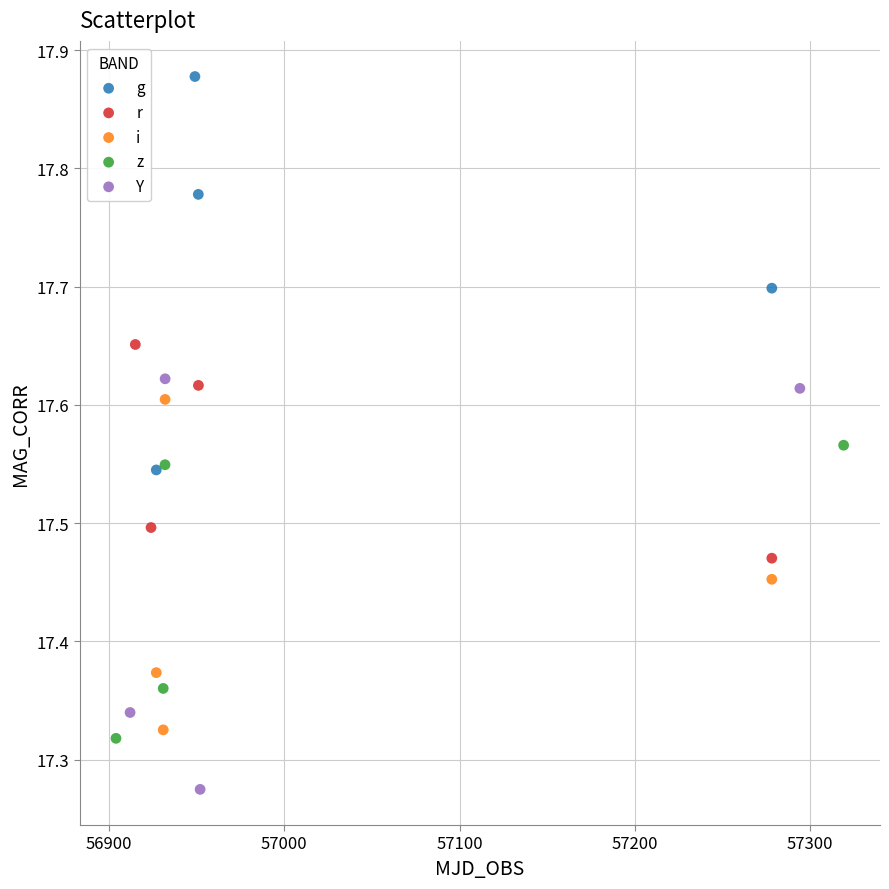

Which series reaches the minimum Y coordinate?

Y